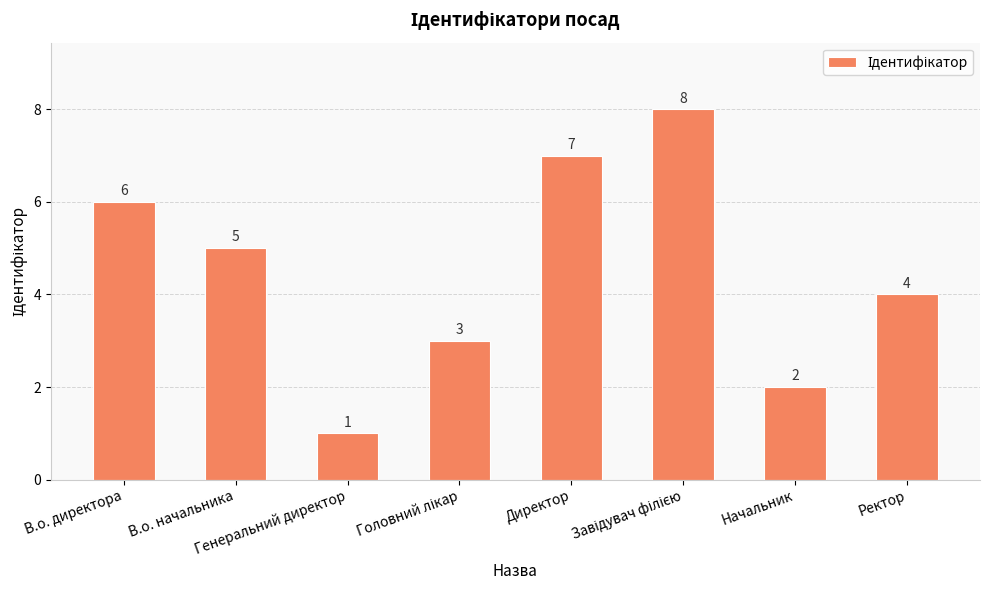

What is the maximum value shown in the chart?

8